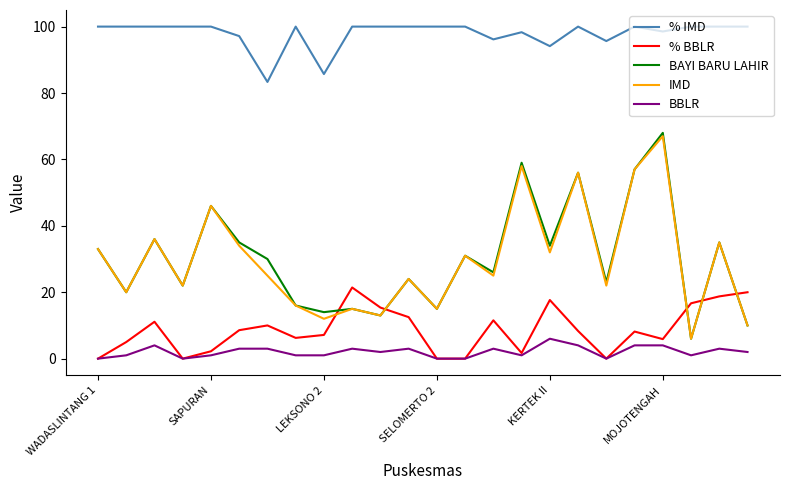

True or false: BAYI BARU LAHIR and % IMD cross at least once.

False